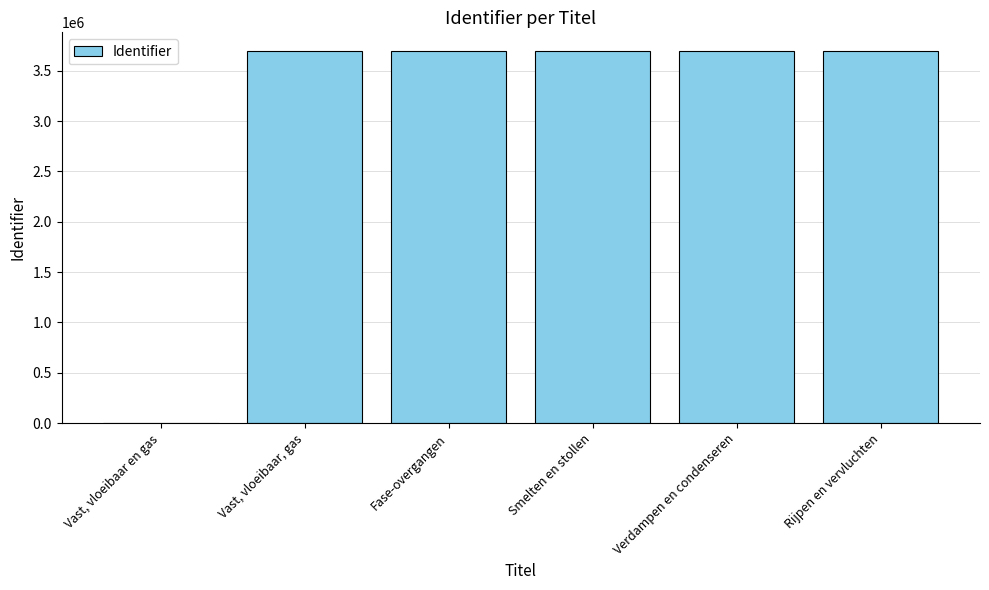

Count the number of categories in the chart.

6